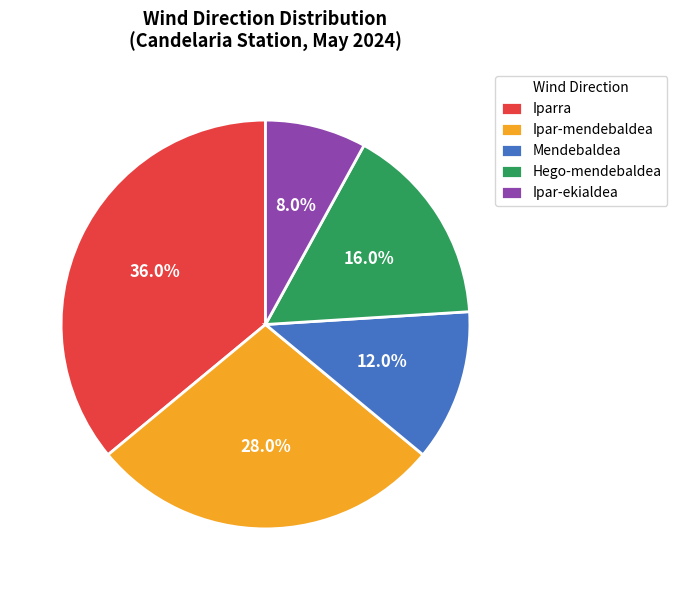

Does Ipar-ekialdea represent more than half of the total?

No